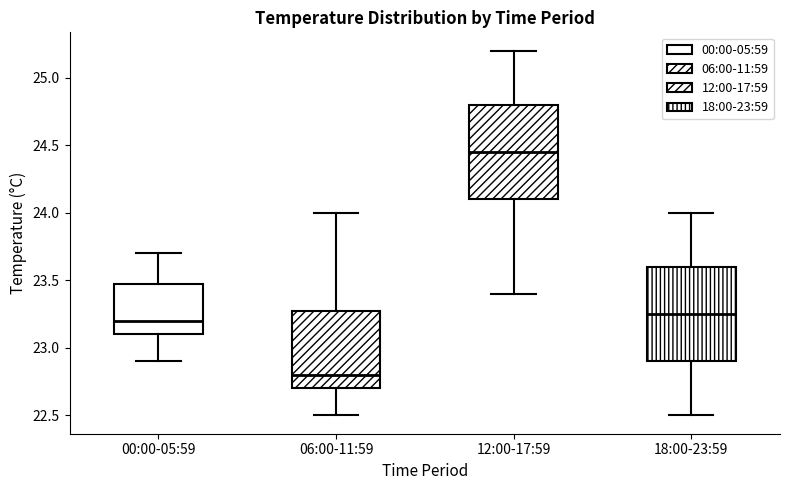

Reading left to right, read every box against the y-axis: the position of its median line, the range the box covers, and the ends of its whiskers. The values are not printed on the chart, so give them approximately, as read against the axis.

00:00-05:59: median 23.20, box 23.10 to 23.50, whiskers 22.90 to 23.70
06:00-11:59: median 22.80, box 22.70 to 23.30, whiskers 22.50 to 24.00
12:00-17:59: median 24.45, box 24.10 to 24.80, whiskers 23.40 to 25.20
18:00-23:59: median 23.25, box 22.90 to 23.60, whiskers 22.50 to 24.00